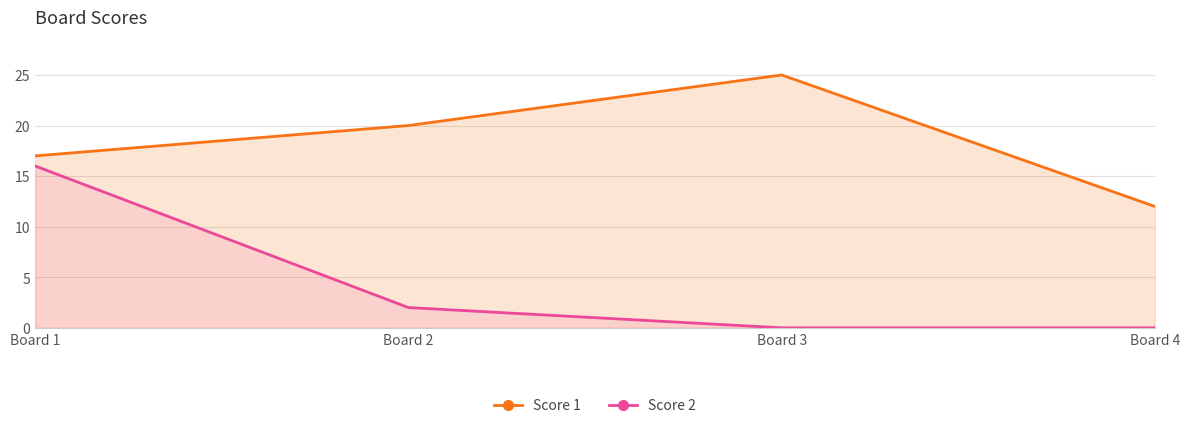

Between Board 2 and Board 3, which is larger?

Board 3